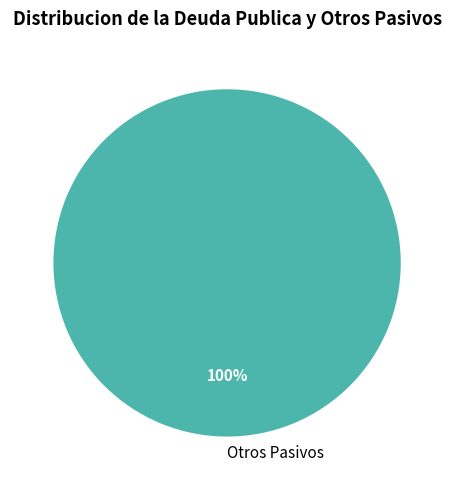

How many segments does this pie chart have?

1